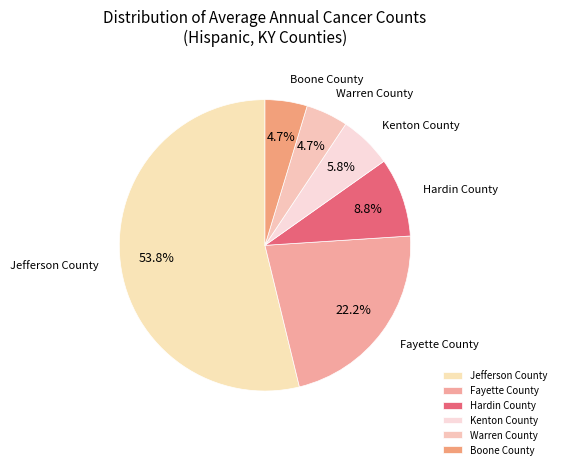

How many slices are in this pie chart?

6